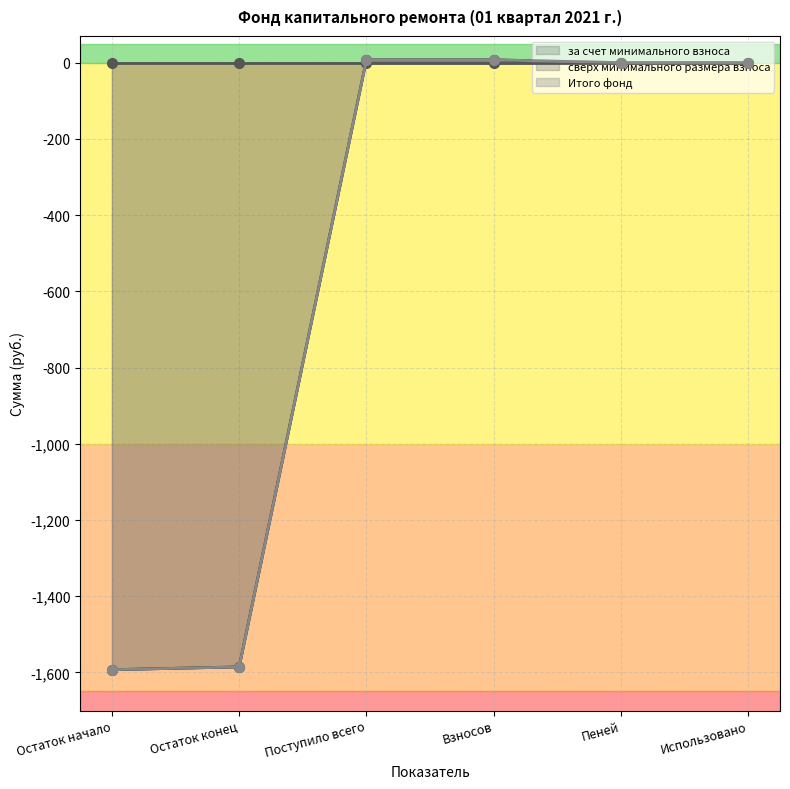

What is the label of the 5th point from the left?

Пеней